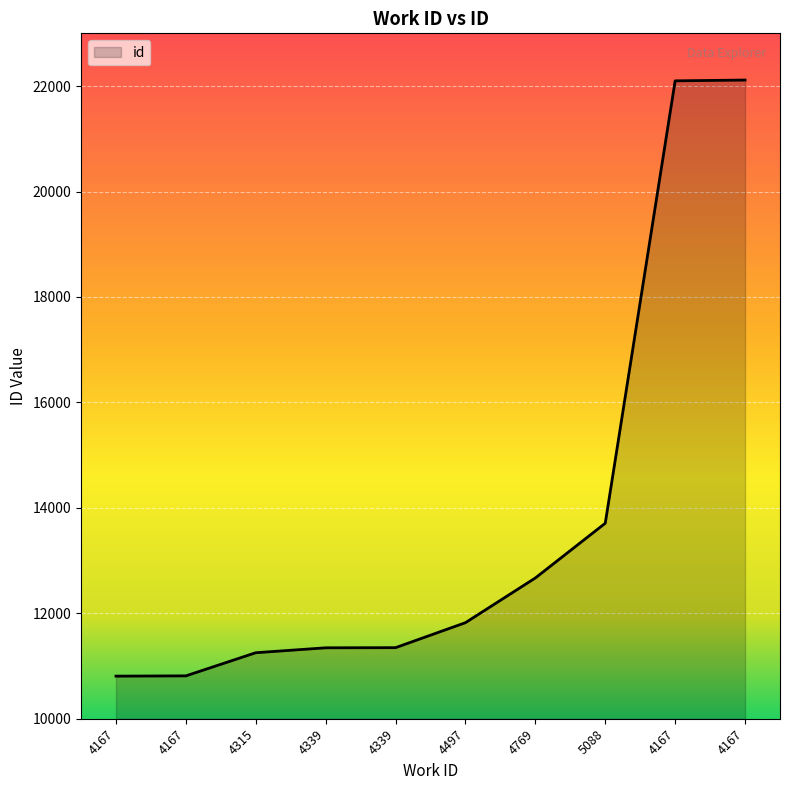

Does the chart display data point markers on the line(s)?

No